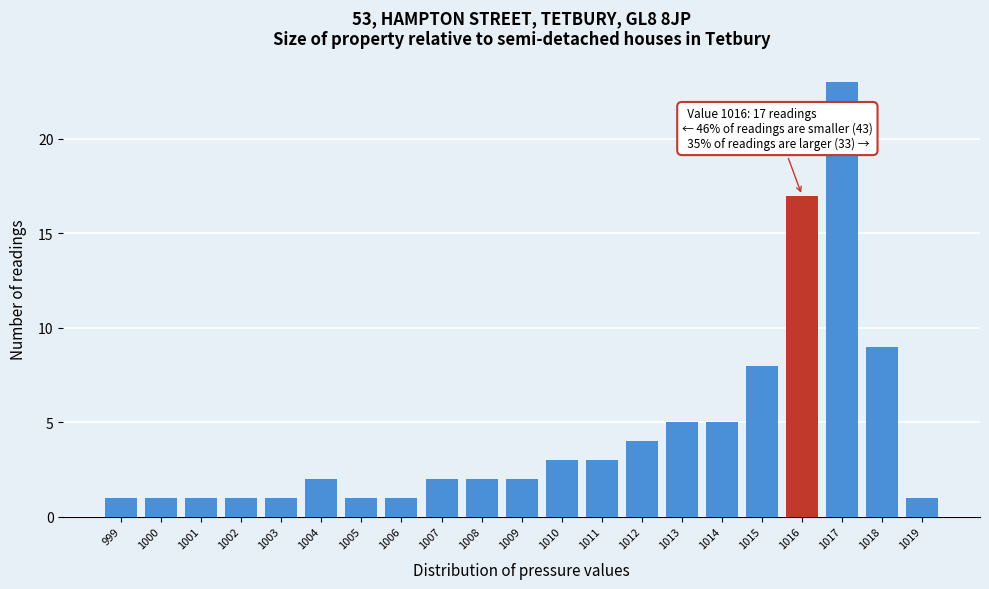

Reading left to right, extract all data points from this chart.

999=1	1000=1	1001=1	1002=1	1003=1	1004=2	1005=1	1006=1	1007=2	1008=2	1009=2	1010=3	1011=3	1012=4	1013=5	1014=5	1015=8	1016=17	1017=23	1018=9	1019=1